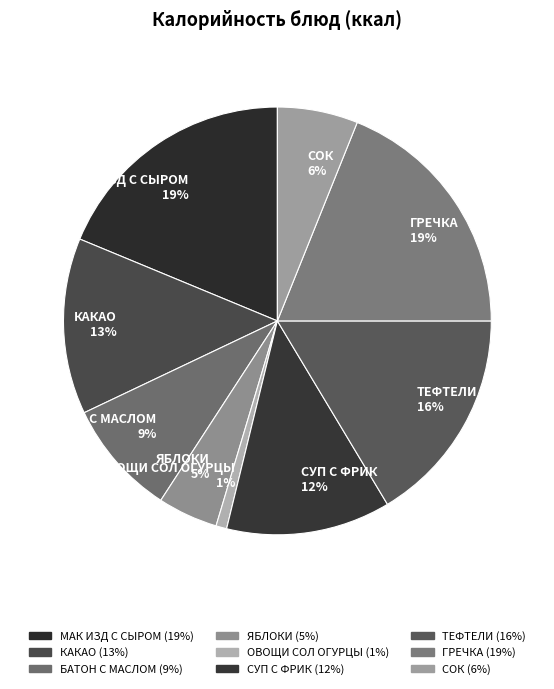

Is the sum of ТЕФТЕЛИ 16% and СОК 6% greater than half?

No